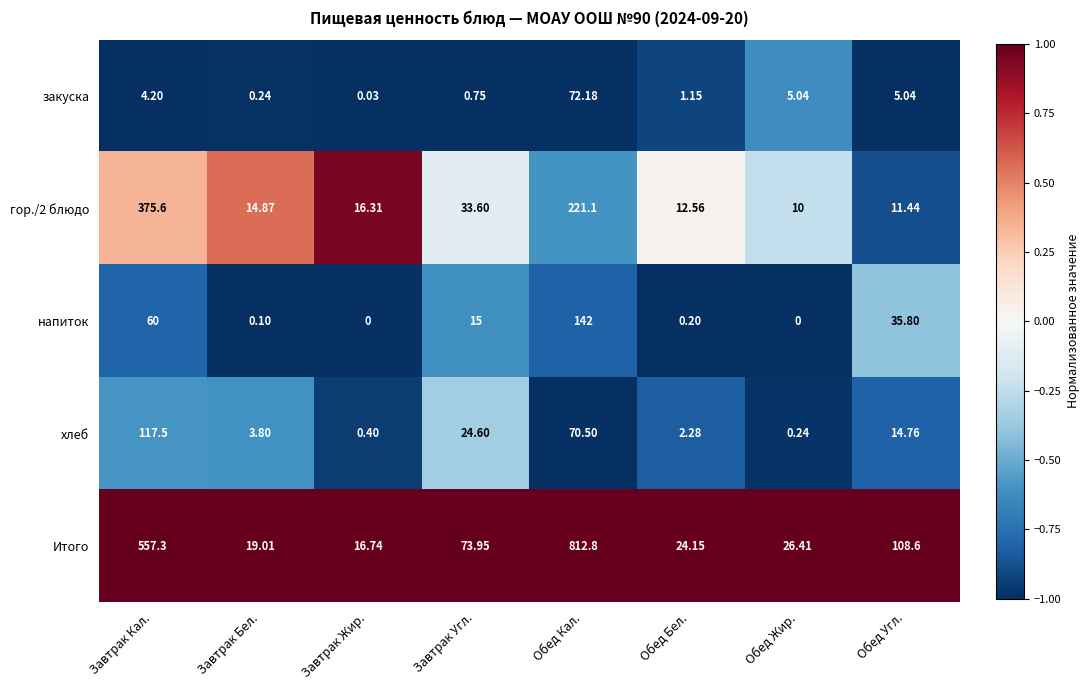

Which category has the highest value in the гор./2 блюдо series?

Завтрак Кал.